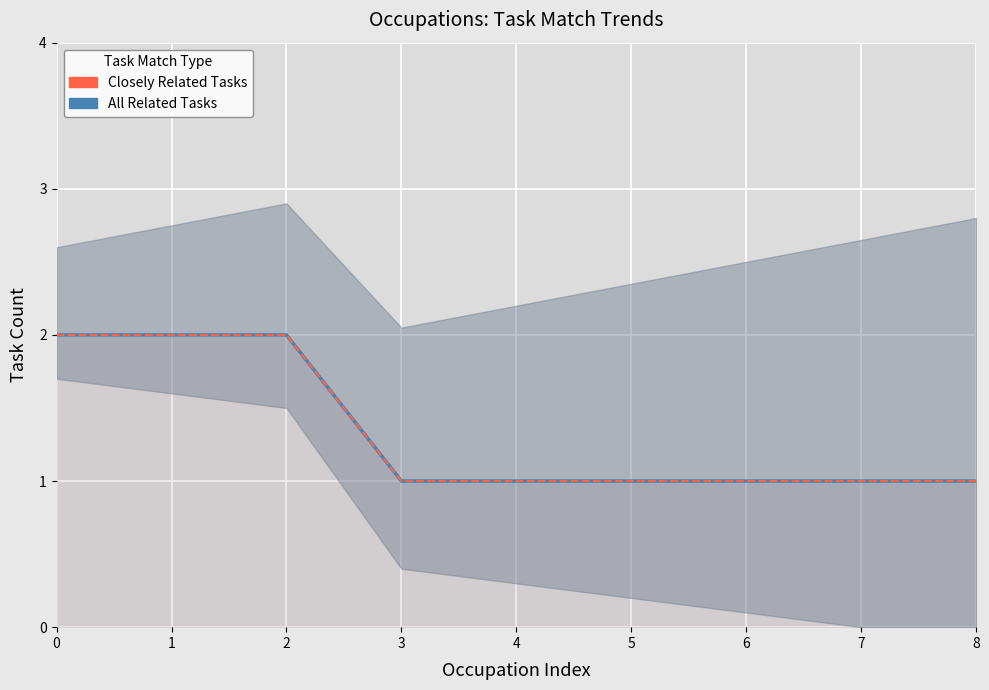

What is the difference between the maximum and second lowest values in the All Related Tasks series?

1